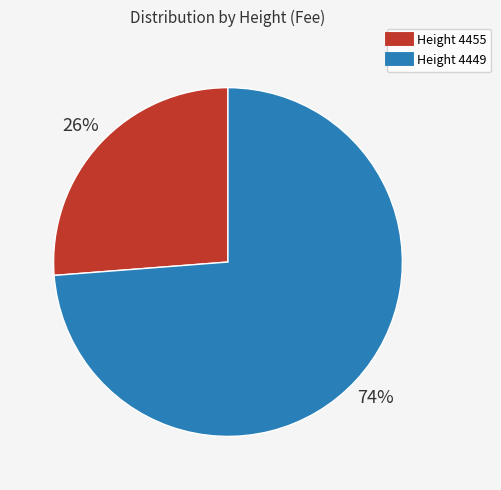

To the nearest percent, what is the average slice percentage?

50%